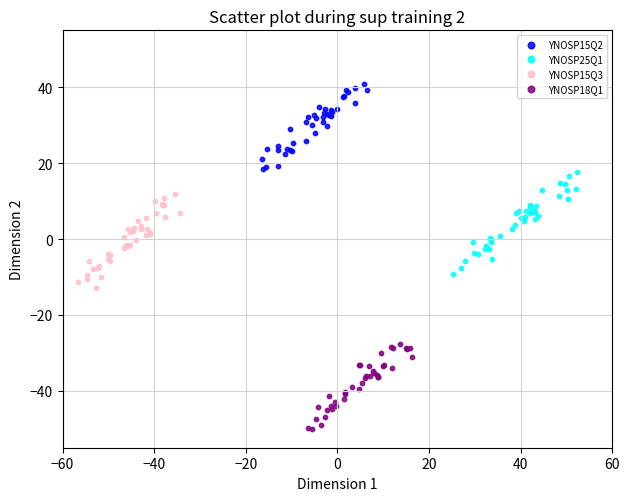

Which series contains the lowest Y value?

YNOSP18Q1